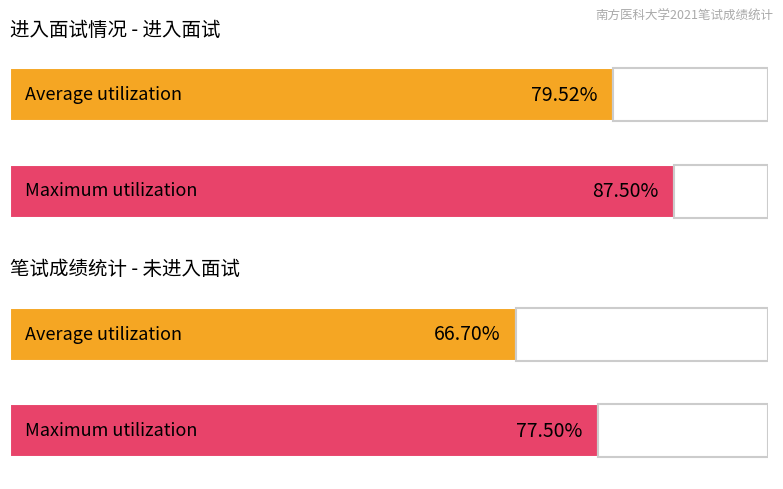

Which series has the largest range (max minus min)?

Average utilization